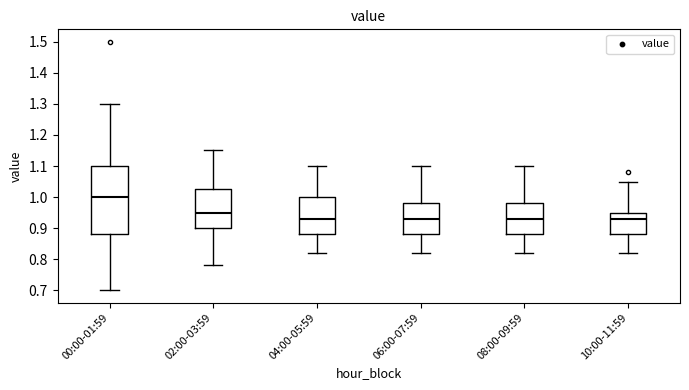

Reading left to right, transcribe this box plot: for each box, give where its median line is, the range the box spans, and where its two whiskers end, as read against the y-axis. The values are not printed on the chart, so give them approximately, as read against the axis.

00:00-01:59: median 1.00, box 0.88 to 1.10, whiskers 0.70 to 1.30
02:00-03:59: median 0.95, box 0.90 to 1.03, whiskers 0.78 to 1.15
04:00-05:59: median 0.93, box 0.88 to 1.00, whiskers 0.82 to 1.10
06:00-07:59: median 0.93, box 0.88 to 0.98, whiskers 0.82 to 1.10
08:00-09:59: median 0.93, box 0.88 to 0.98, whiskers 0.82 to 1.10
10:00-11:59: median 0.93, box 0.88 to 0.95, whiskers 0.82 to 1.05